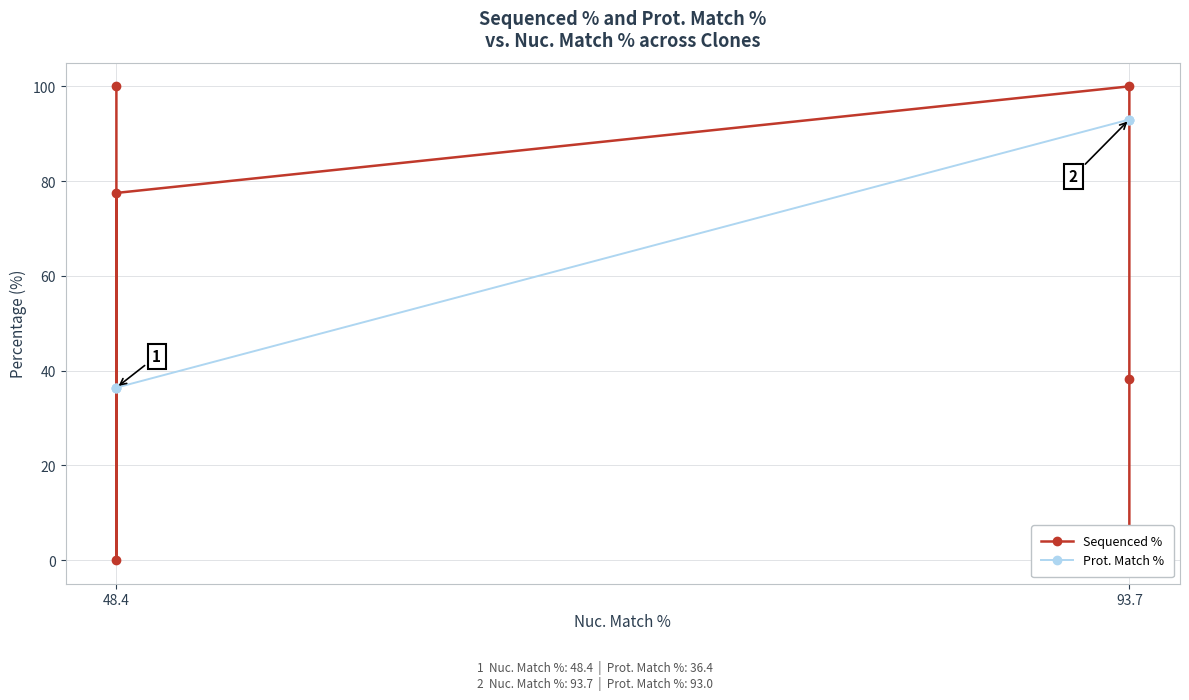

How many categories are shown in the chart?

6